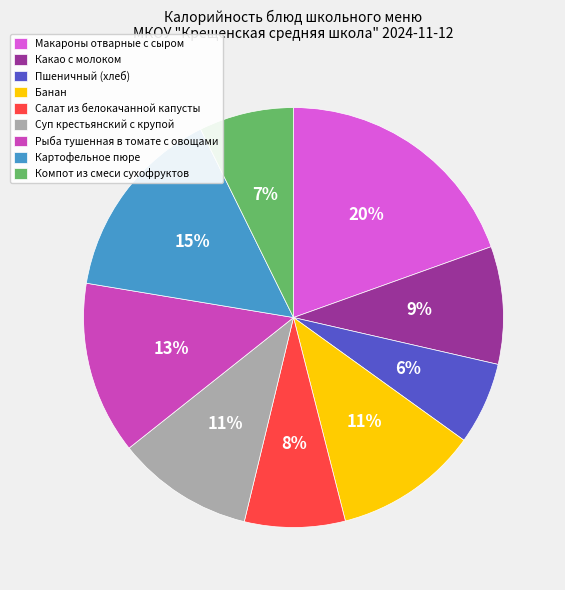

To the nearest percent, what percentage of the pie is Компот из смеси сухофруктов?

7%